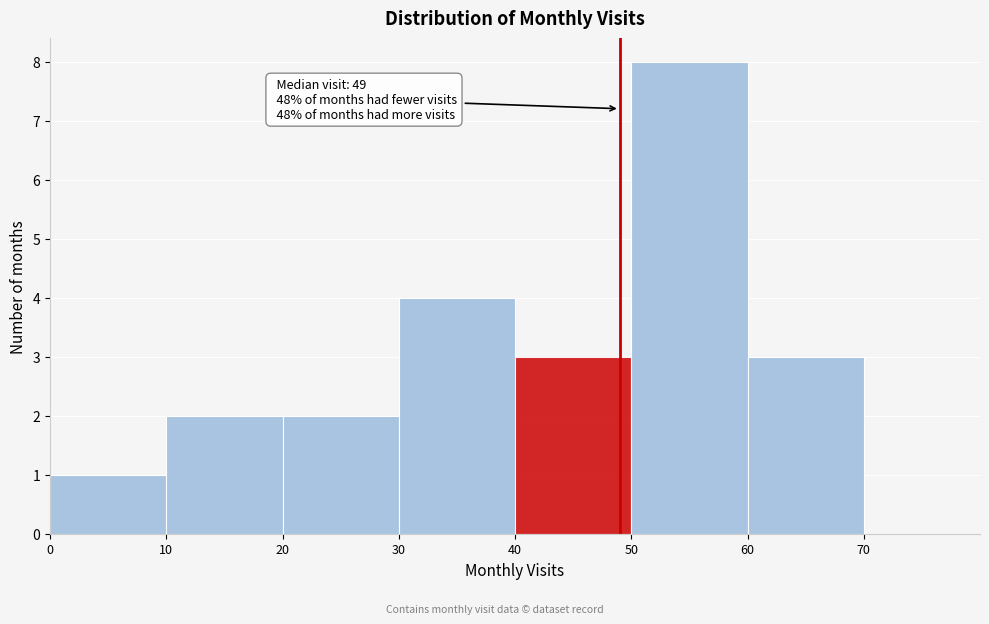

Which range on the x-axis has the tallest bar?

50 to 60